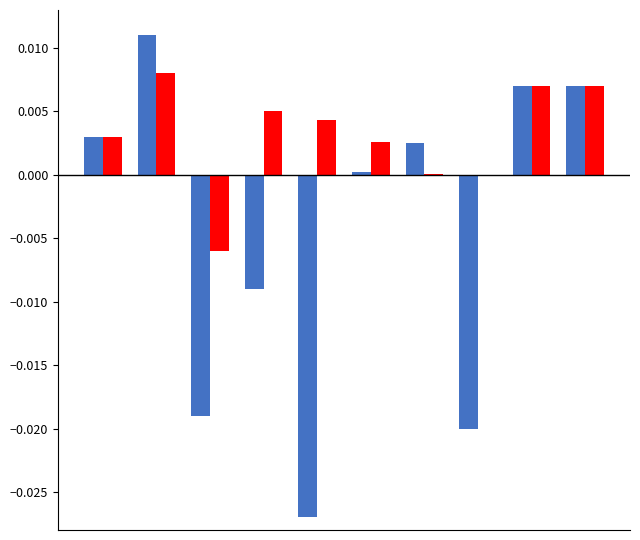

Reading left to right, extract all data points from this chart.

IMPORTO FINANZIAMENTO REGIS: 0=0.0	1=0.0	2=-0.0	3=-0.0	4=-0.0	5=0.0	6=0.0	7=-0.0	8=0.0	9=0.0
INVESTIMENTO: 0=0.0	1=0.0	2=-0.0	3=0.0	4=0.0	5=0.0	6=0.0	7=0.0	8=0.0	9=0.0